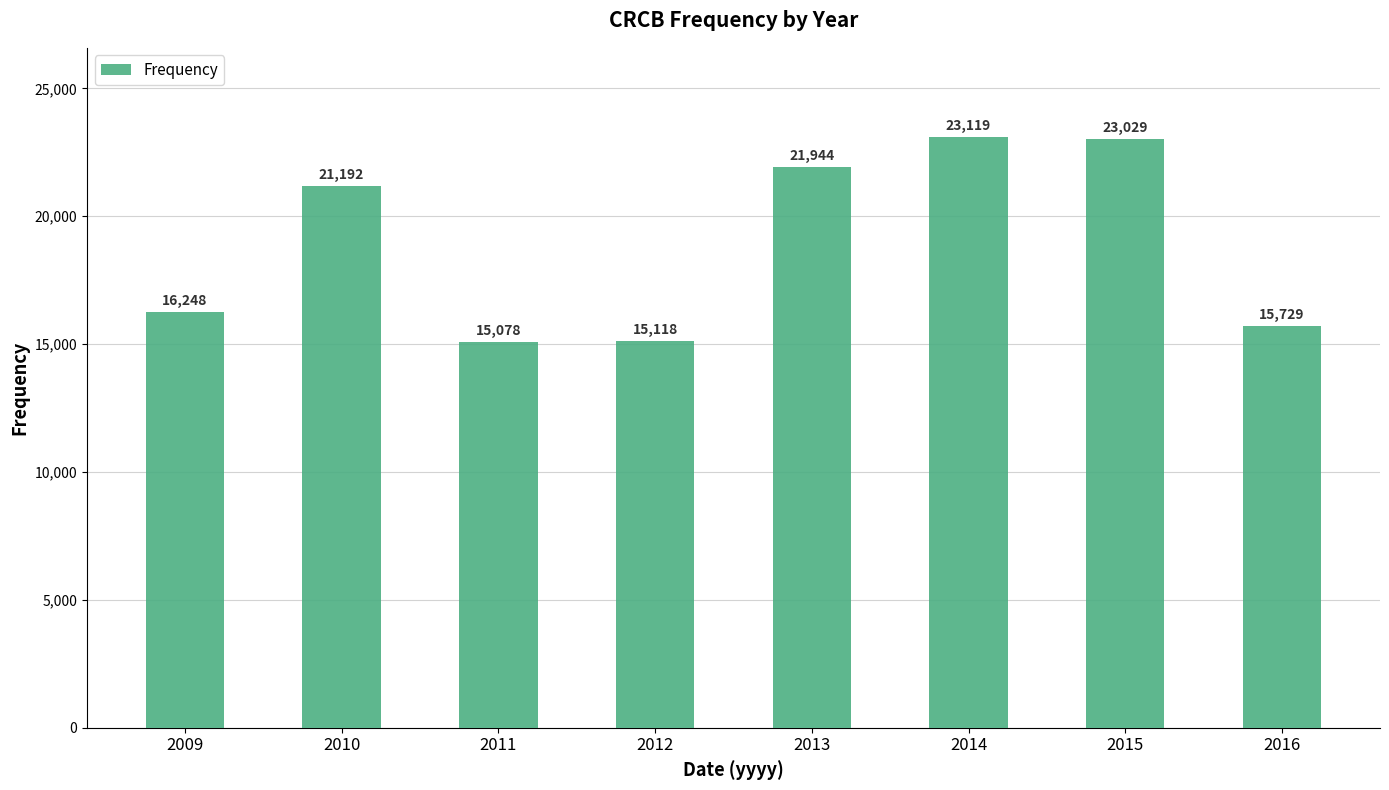

What is the change in value from 2013 to 2014?

+1175